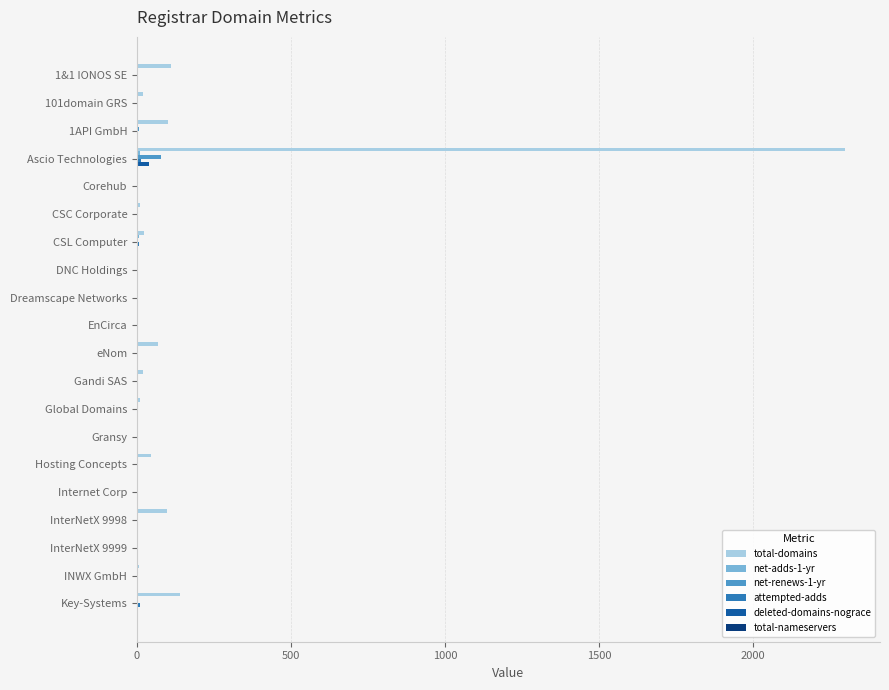

Is the value of net-renews-1-yr at Gransy greater than the value of total-domains at eNom?

No